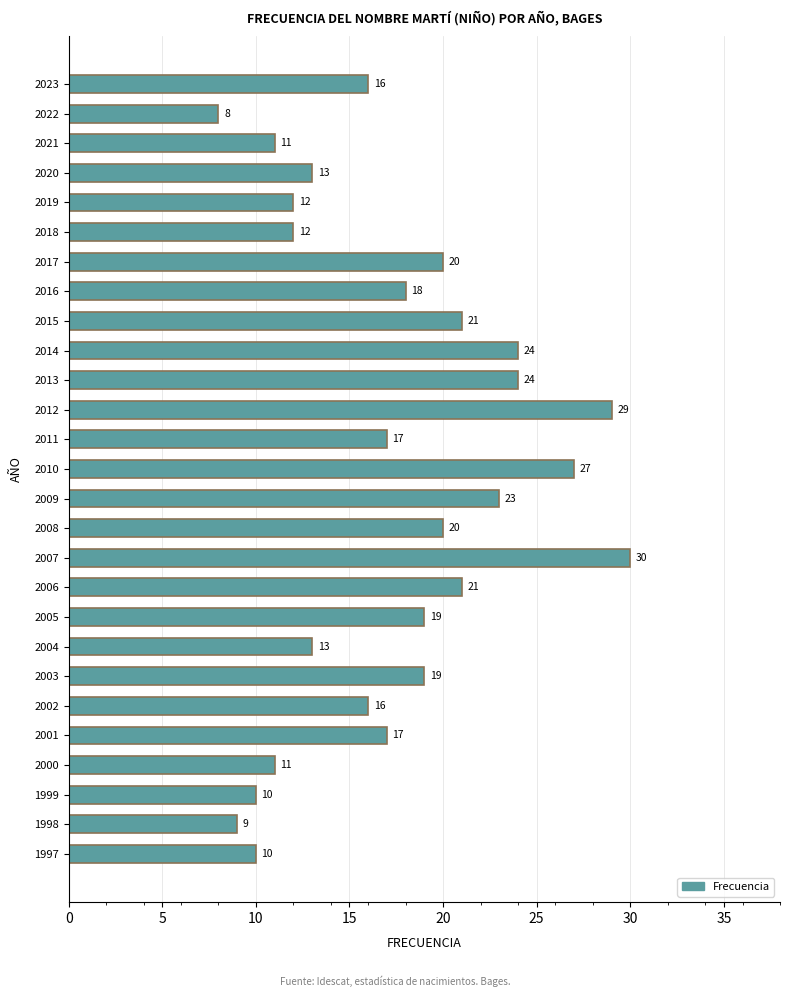

What is the greatest value displayed?

30